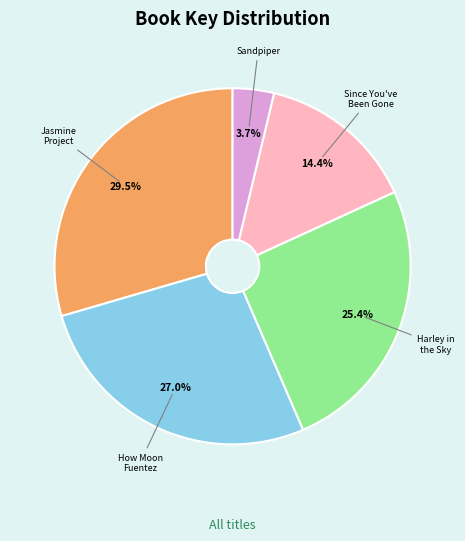

To the nearest percent, what is the difference between the largest and smallest slice percentages?

26%